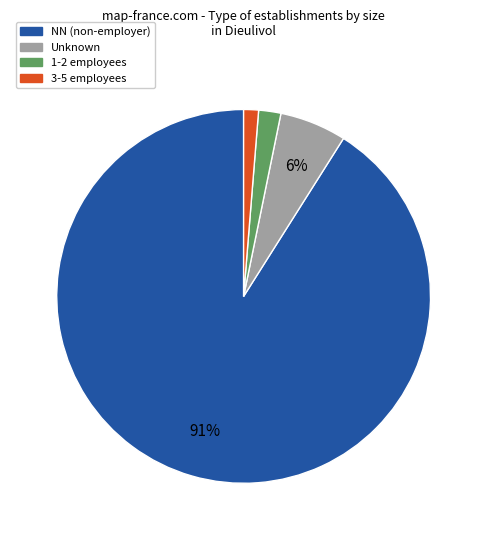

To the nearest percent, what is the average slice percentage?

25%